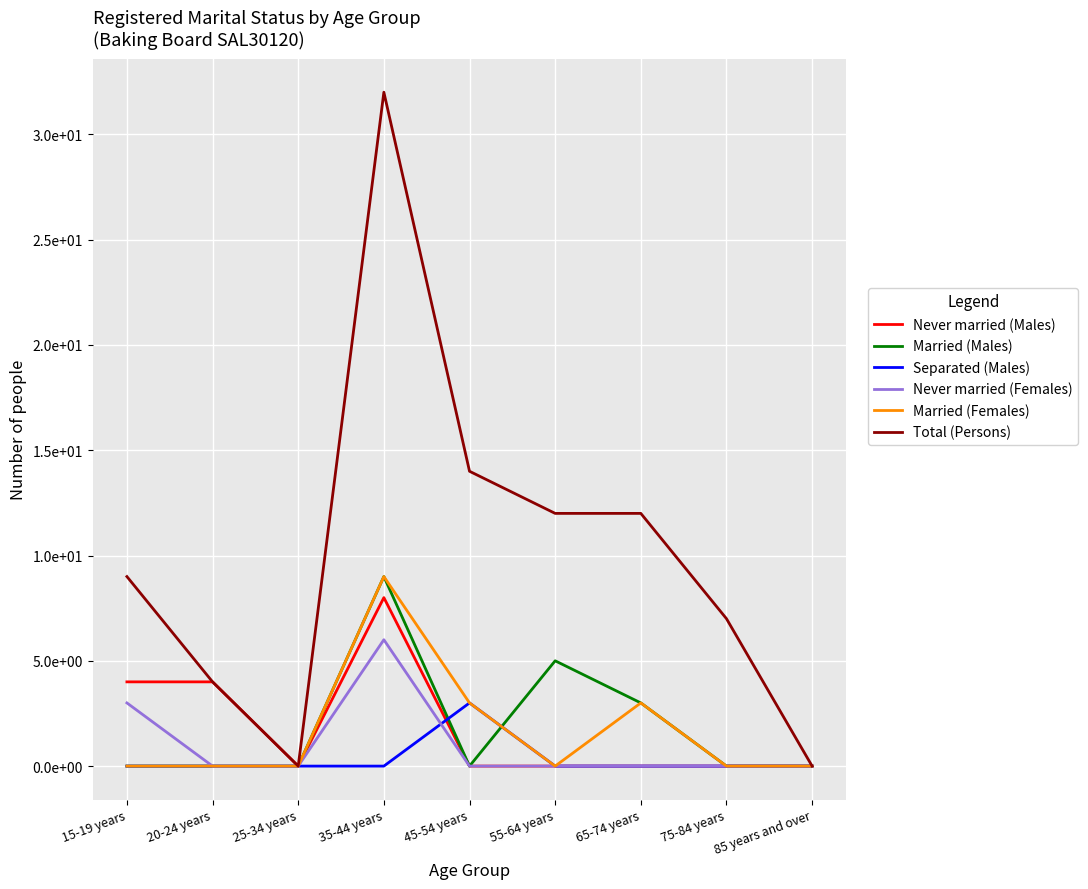

Does the chart display data point markers on the line(s)?

No